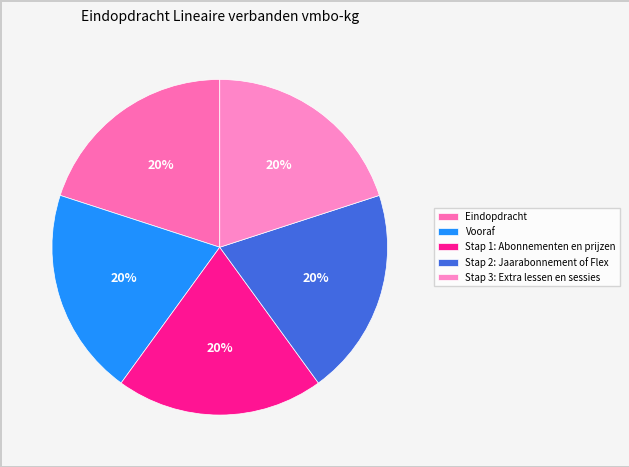

Is there any slice that represents more than half of the pie?

No